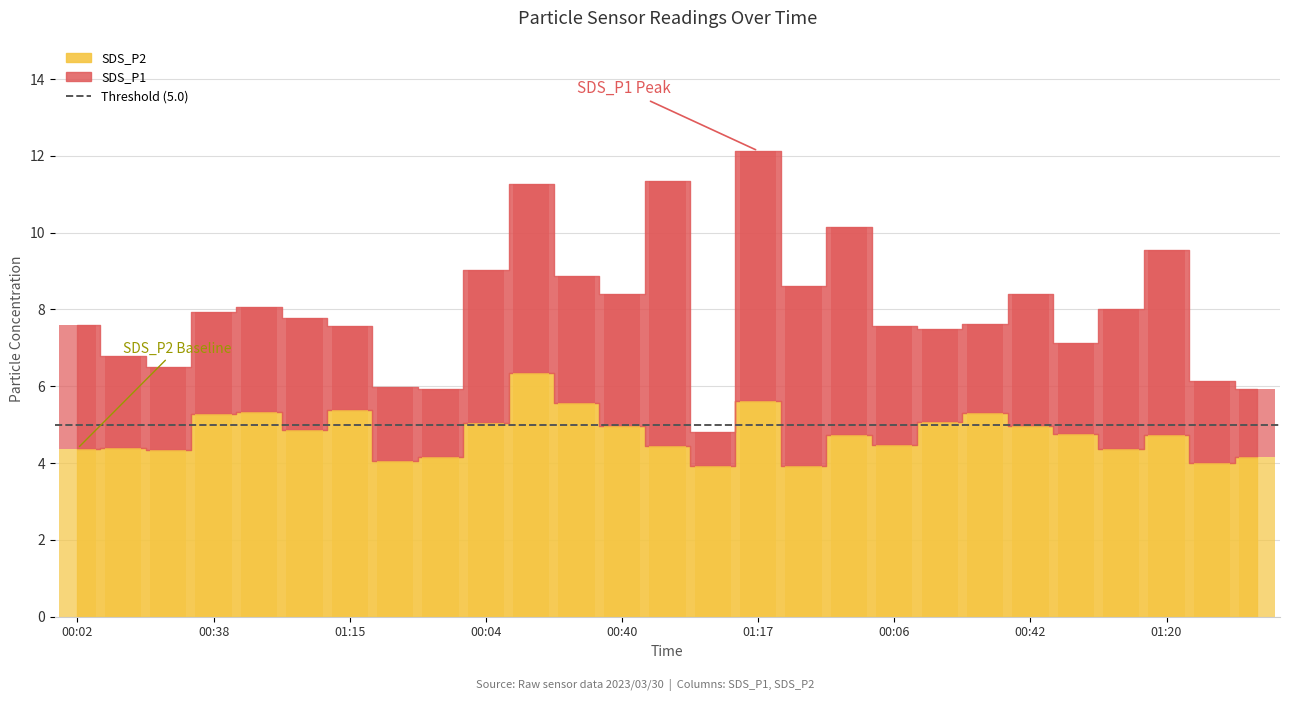

Where is the data nearest to the value 5?

00:40